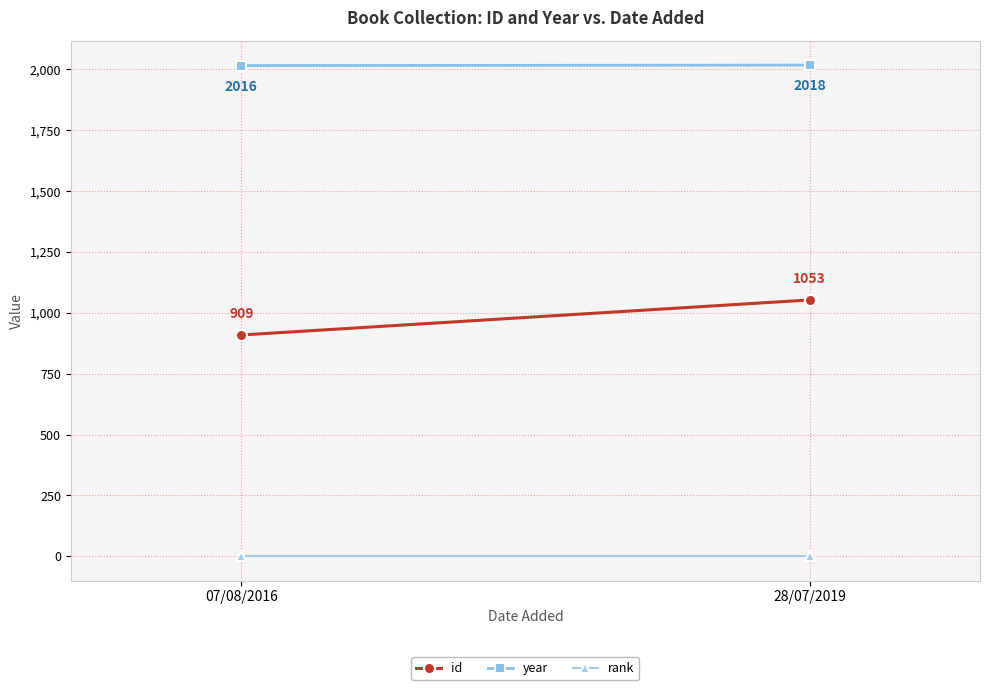

Reading right to left, list all the values displayed in this chart.

id: 1053	909
year: 2018	2016
rank: 1	1